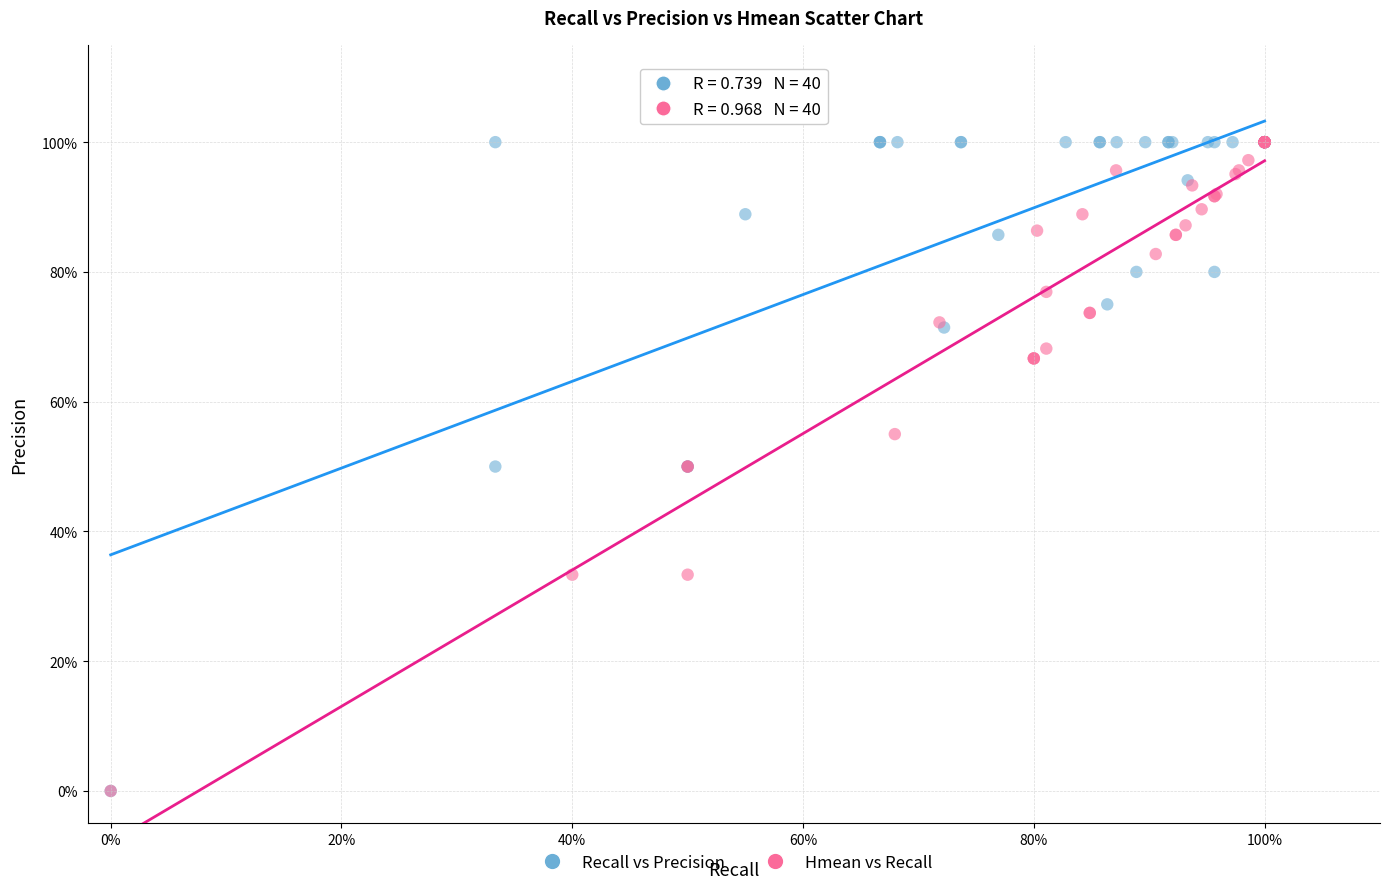

What are all the series names shown in the legend?

Recall vs Precision, Hmean vs Recall